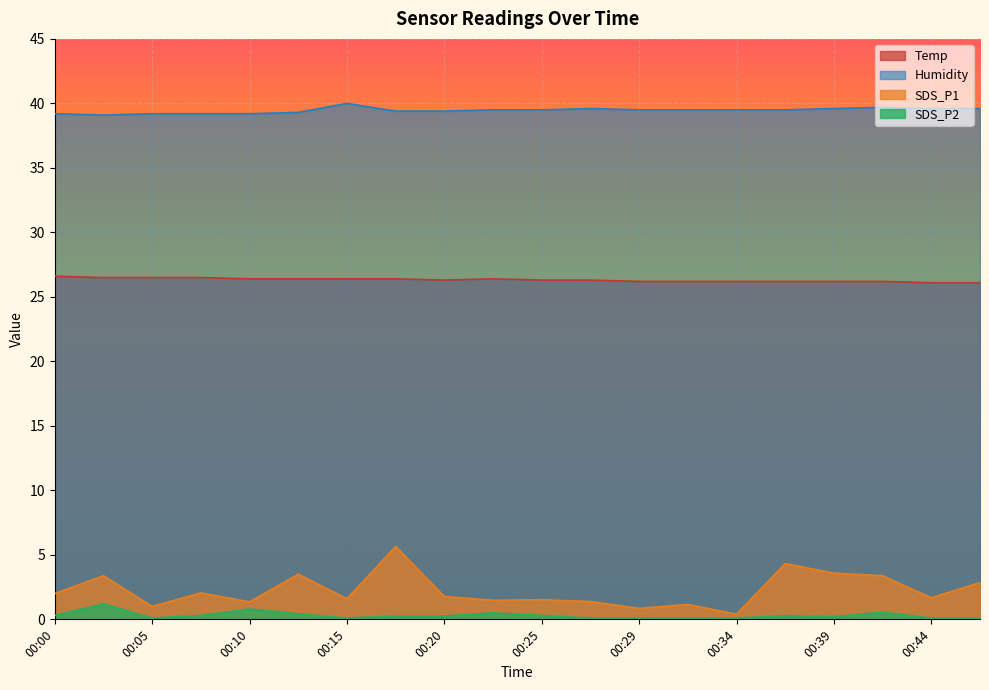

How many interior local peaks does the SDS_P1 series have?

7